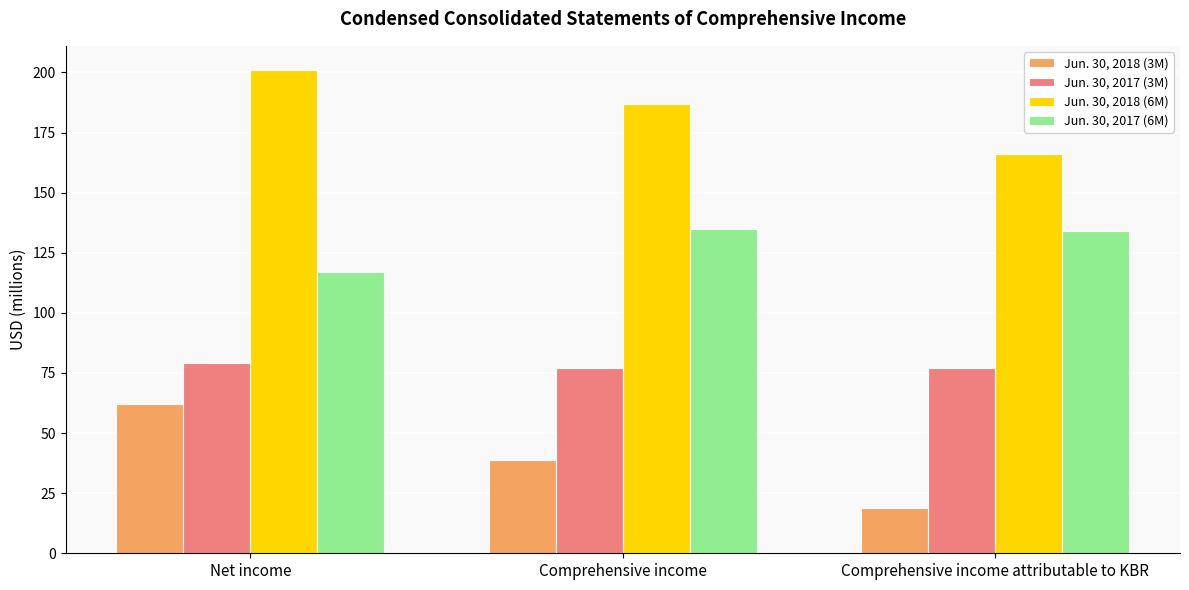

Reading right to left, extract all data points from this chart.

Jun. 30, 2018 (3M): Comprehensive income attributable to KBR=19	Comprehensive income=39	Net income=62
Jun. 30, 2017 (3M): Comprehensive income attributable to KBR=77	Comprehensive income=77	Net income=79
Jun. 30, 2018 (6M): Comprehensive income attributable to KBR=166	Comprehensive income=187	Net income=201
Jun. 30, 2017 (6M): Comprehensive income attributable to KBR=134	Comprehensive income=135	Net income=117